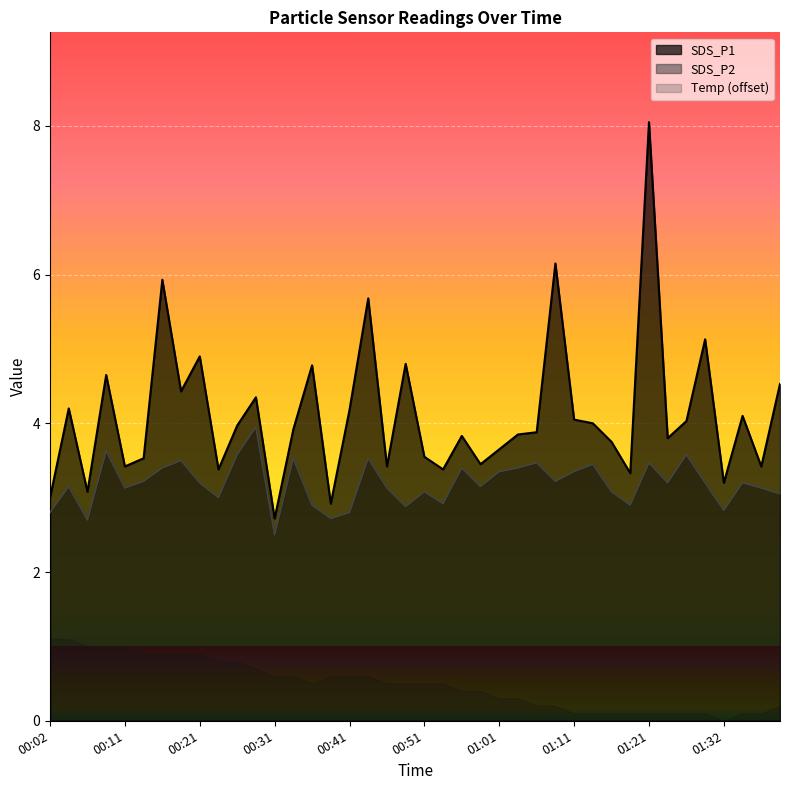

True or false: SDS_P1 has more than 0 interior local peaks.

True